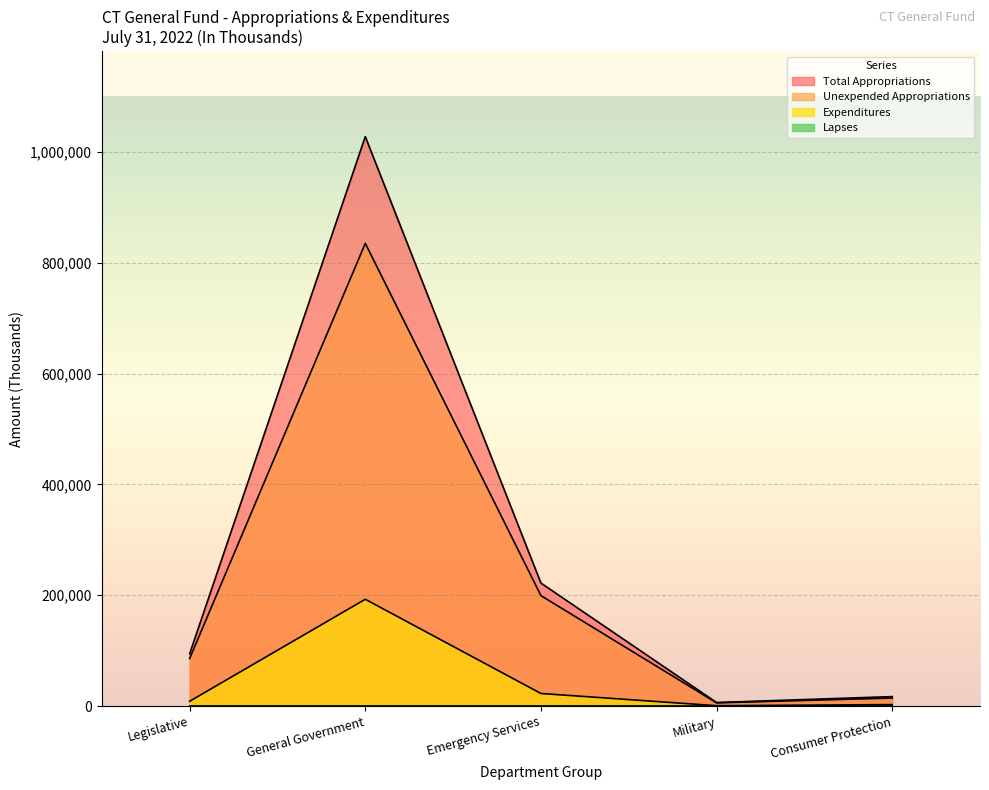

Where is the first local minimum for Total Appropriations?

Military